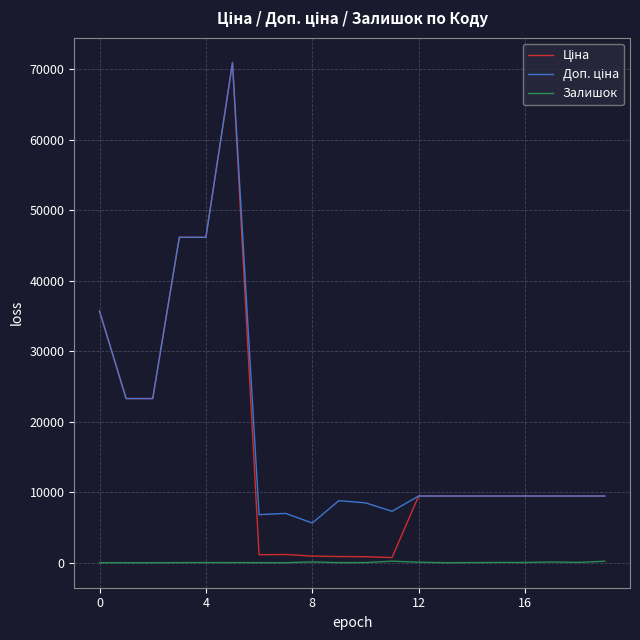

What is the maximum value shown in the chart?

70906.0